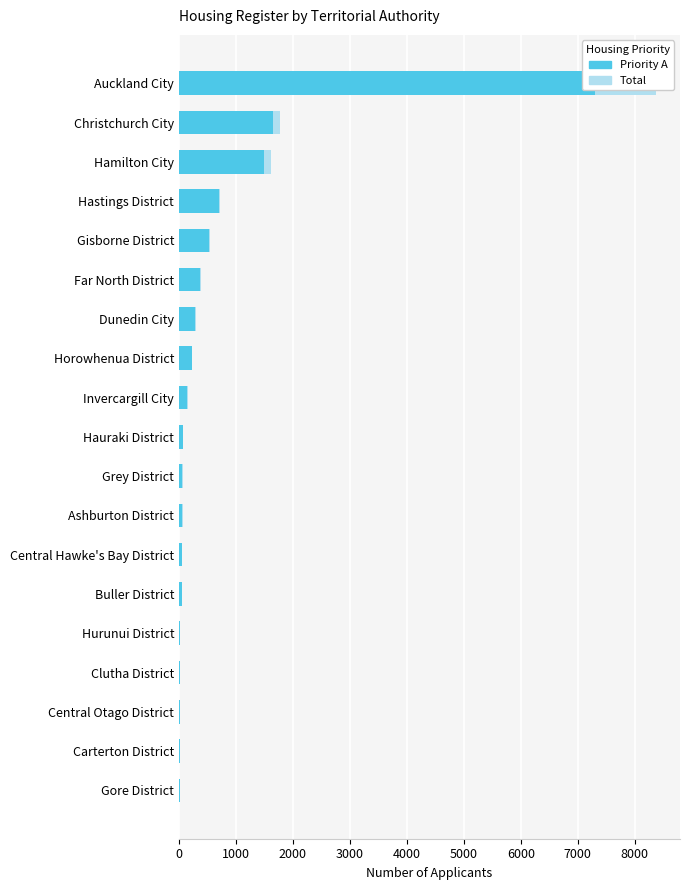

Reading left to right, what are all the values shown in this chart?

Total: 15	21	21	24	24	48	57	63	66	69	159	237	300	387	549	723	1614	1770	8376
Priority A: 12	21	24	24	24	45	57	54	60	66	141	231	279	372	534	708	1494	1653	7299